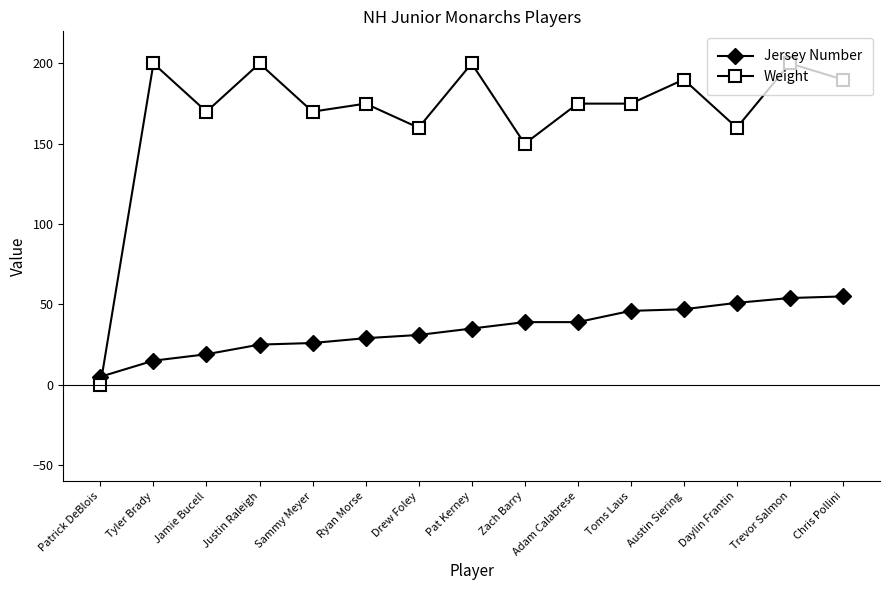

Which category has the lowest value across all series?

Patrick DeBlois